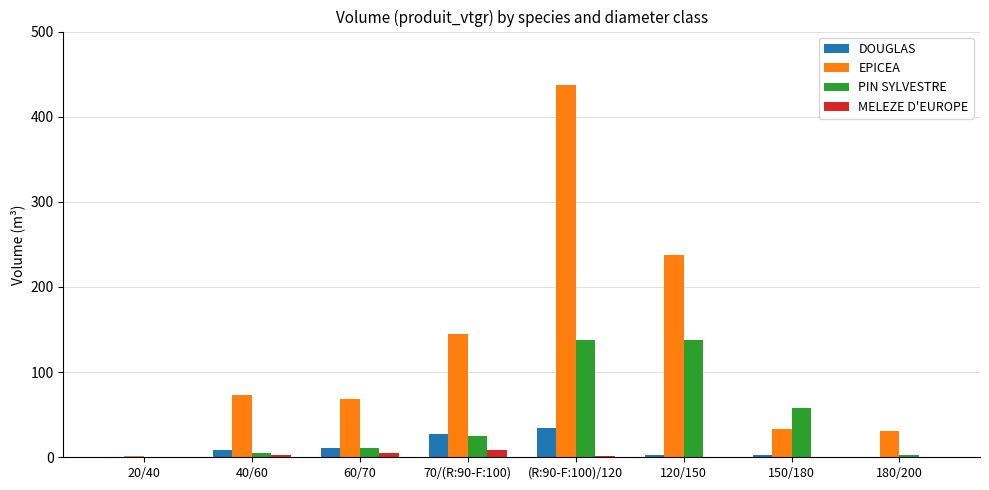

At which category is the sum across all series the highest?

(R:90-F:100)/120